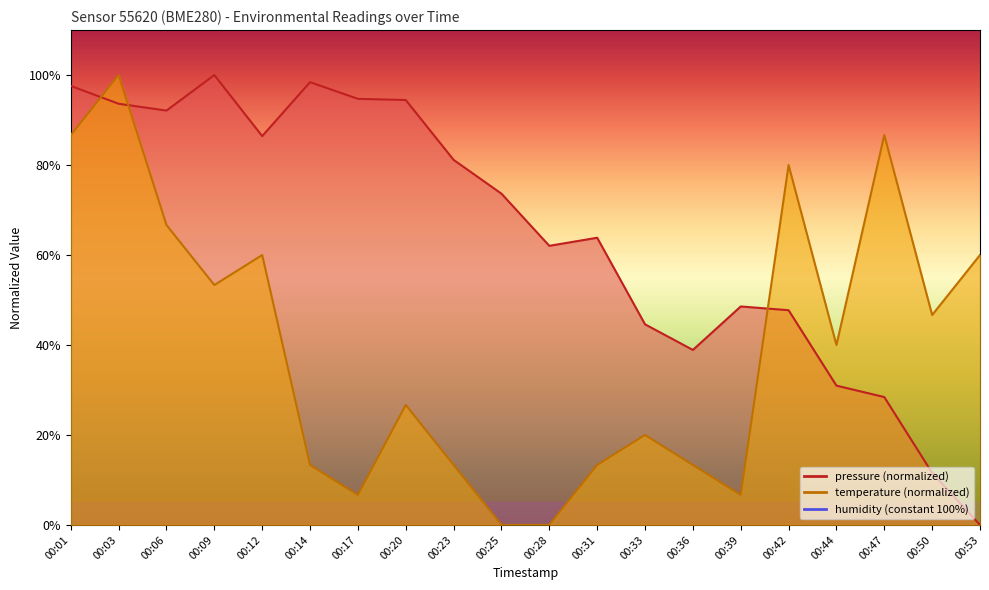

What is the average value of the temperature series?

39.7